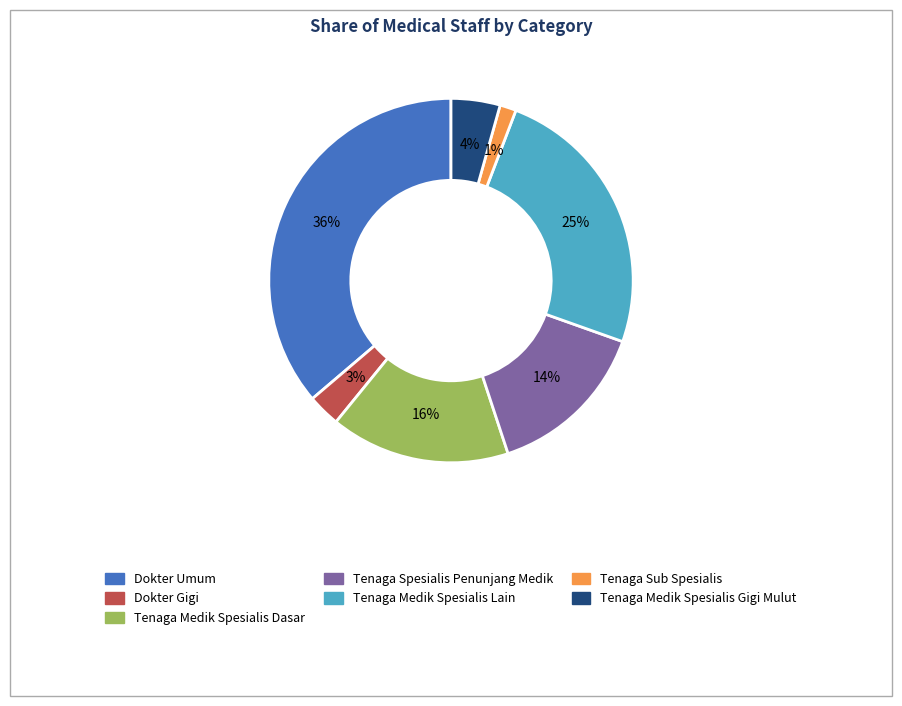

What is the smallest slice in the pie chart?

Tenaga Sub Spesialis